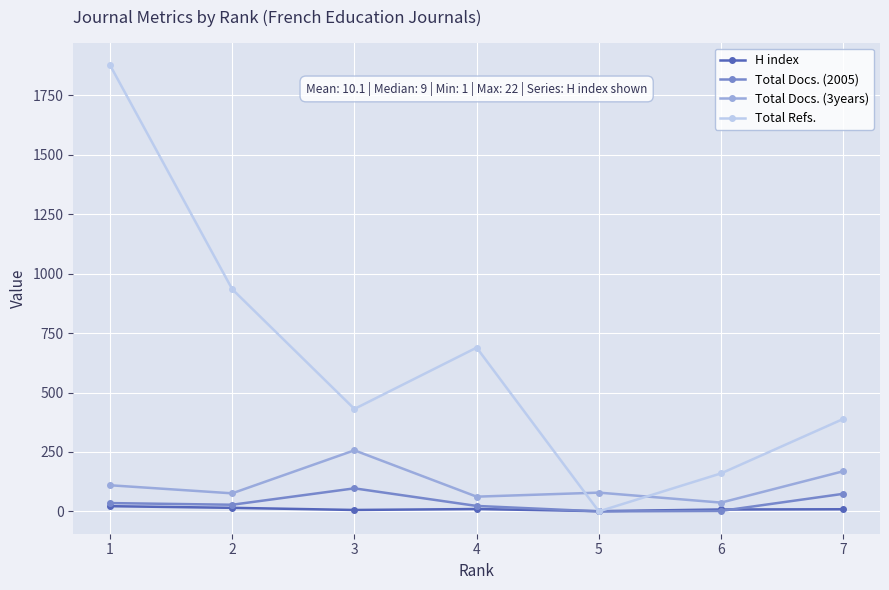

What is the sum of the Total Refs. values at 3 and 4?

1120